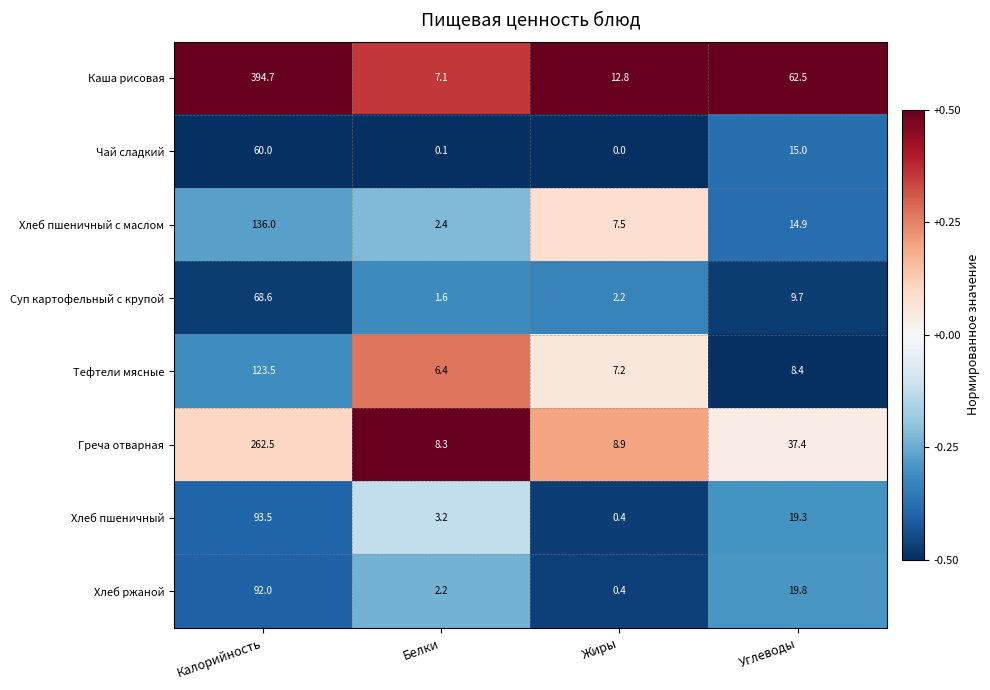

The Суп картофельный с крупой series shows 68.6 at Калорийность. True or false?

True